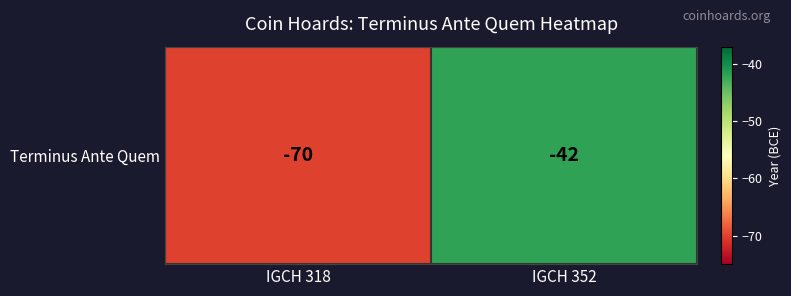

Which has a higher value, IGCH 318 or IGCH 352?

IGCH 352